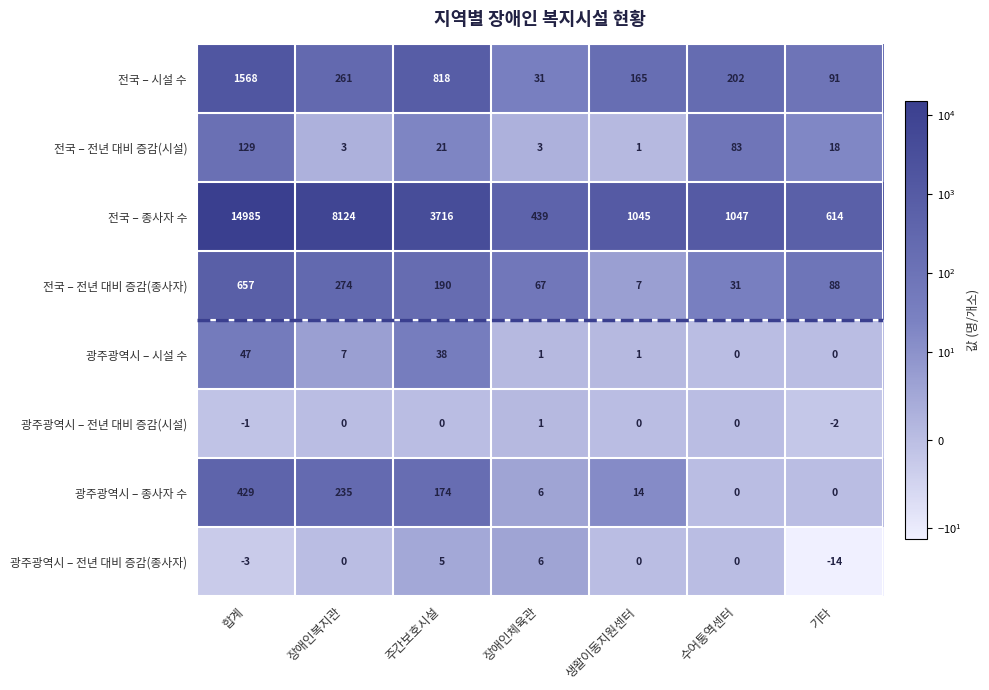

True or false: 전국 – 시설 수 has a value of 165 at 생활이동지원센터.

True